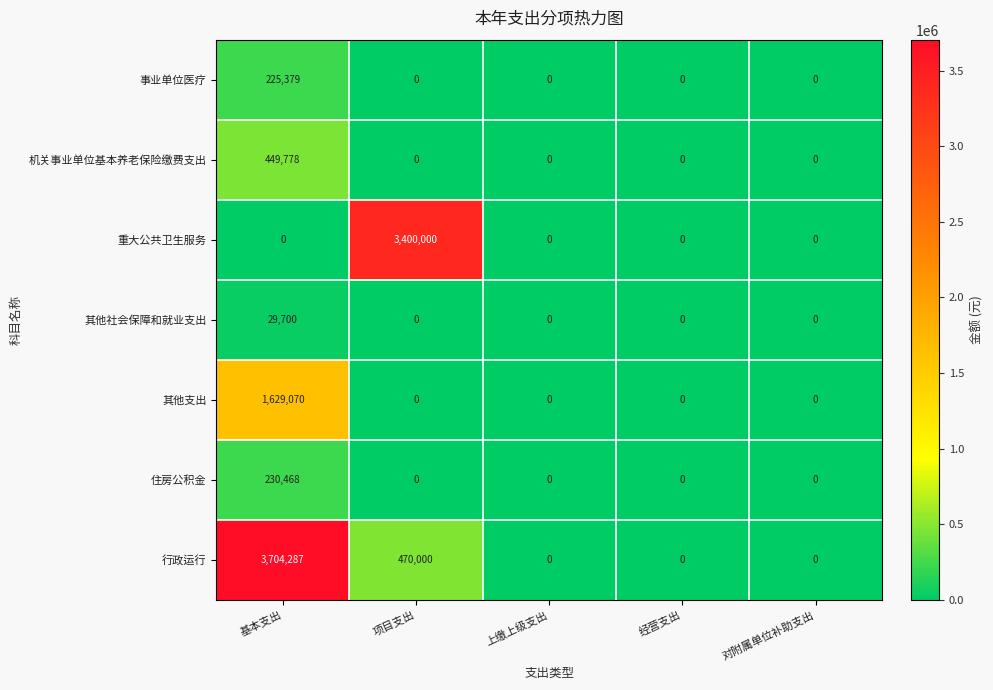

At which category does the chart reach its peak across all series?

基本支出